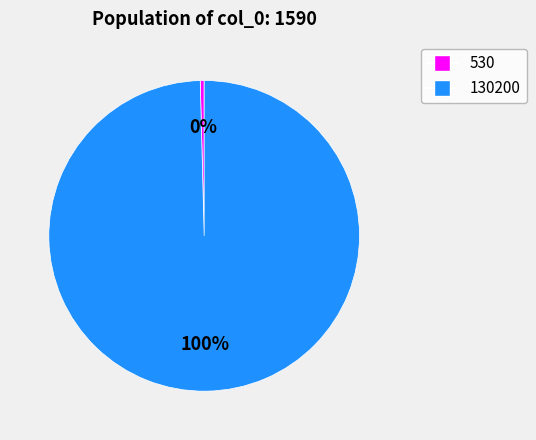

What is the ratio of the value at 130200 to the value at 530?

245.7